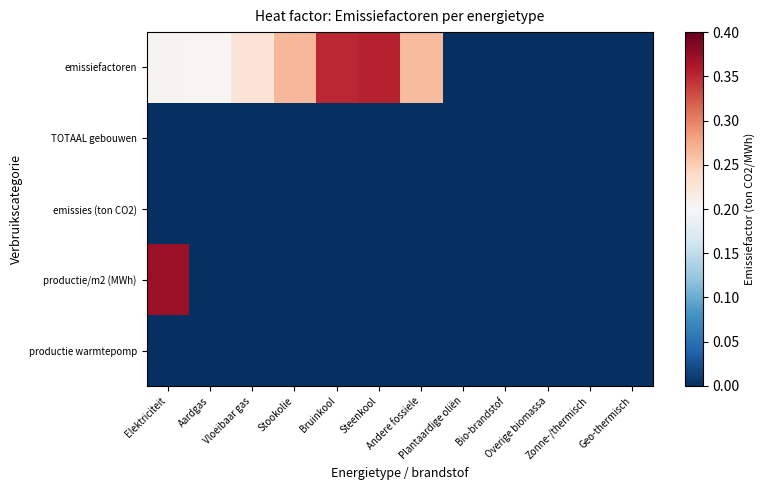

Reading left to right, list all the values displayed in this chart.

emissiefactoren: Elektriciteit=0.2	Aardgas=0.2	Vloeibaar gas=0.2	Stookolie=0.3	Bruinkool=0.4	Steenkool=0.4	Andere fossiele=0.3	Plantaardige oliën=0.0	Bio-brandstof=0.0	Overige biomassa=0.0	Zonne-/thermisch=0.0	Geo-thermisch=0.0
TOTAAL gebouwen: Elektriciteit=0.0	Aardgas=0.0	Vloeibaar gas=0.0	Stookolie=0.0	Bruinkool=0.0	Steenkool=0.0	Andere fossiele=0.0	Plantaardige oliën=0.0	Bio-brandstof=0.0	Overige biomassa=0.0	Zonne-/thermisch=0.0	Geo-thermisch=0.0
emissies (ton CO2): Elektriciteit=0.0	Aardgas=0.0	Vloeibaar gas=0.0	Stookolie=0.0	Bruinkool=0.0	Steenkool=0.0	Andere fossiele=0.0	Plantaardige oliën=0.0	Bio-brandstof=0.0	Overige biomassa=0.0	Zonne-/thermisch=0.0	Geo-thermisch=0.0
productie/m2 (MWh): Elektriciteit=0.4	Aardgas=0.0	Vloeibaar gas=0.0	Stookolie=0.0	Bruinkool=0.0	Steenkool=0.0	Andere fossiele=0.0	Plantaardige oliën=0.0	Bio-brandstof=0.0	Overige biomassa=0.0	Zonne-/thermisch=0.0	Geo-thermisch=0.0
productie warmtepomp: Elektriciteit=0.0	Aardgas=0.0	Vloeibaar gas=0.0	Stookolie=0.0	Bruinkool=0.0	Steenkool=0.0	Andere fossiele=0.0	Plantaardige oliën=0.0	Bio-brandstof=0.0	Overige biomassa=0.0	Zonne-/thermisch=0.0	Geo-thermisch=0.0